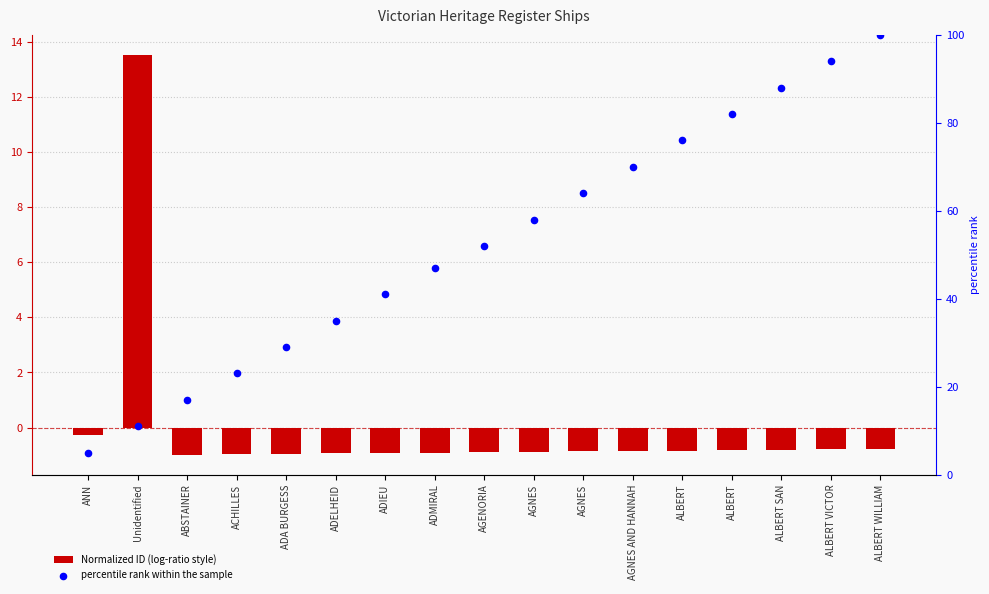

Which series reaches the maximum Y coordinate?

percentile rank within the sample